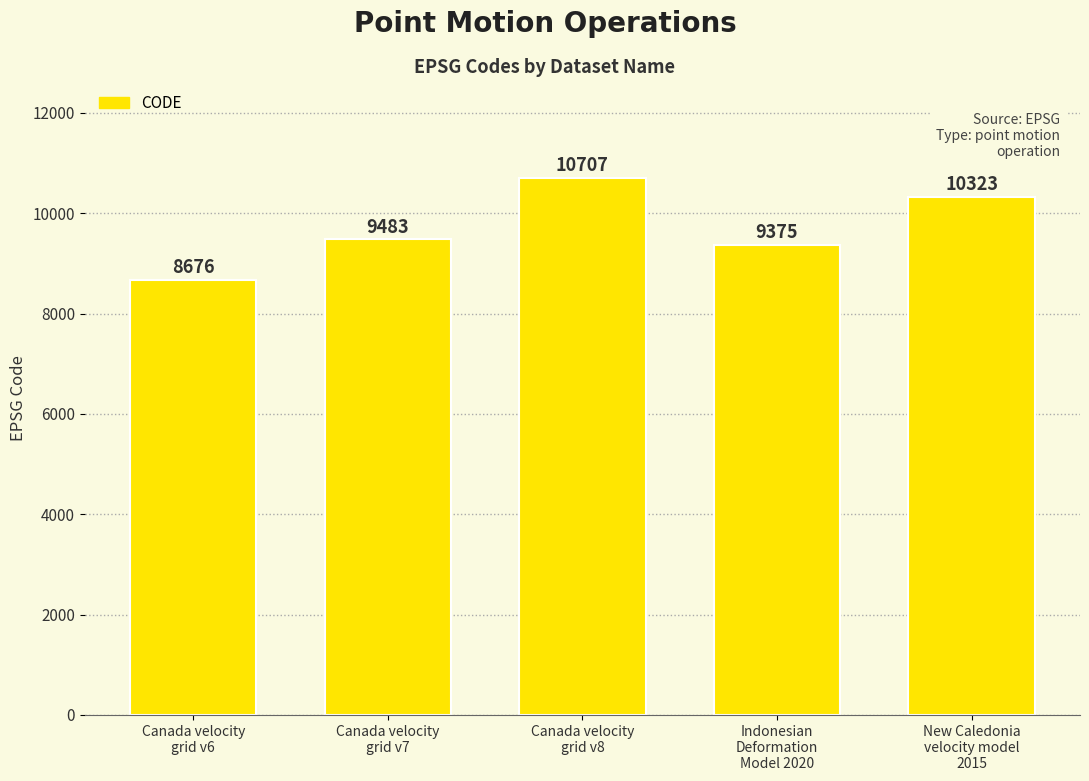

Reading right to left, what are all the values shown in this chart?

New Caledonia
velocity model
2015=10323	Indonesian
Deformation
Model 2020=9375	Canada velocity
grid v8=10707	Canada velocity
grid v7=9483	Canada velocity
grid v6=8676